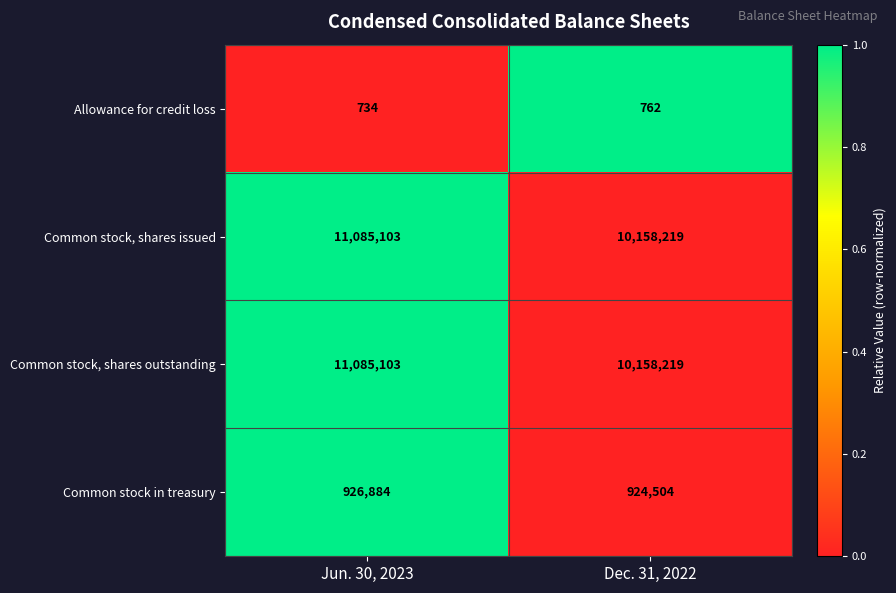

How many series are shown in this chart?

4